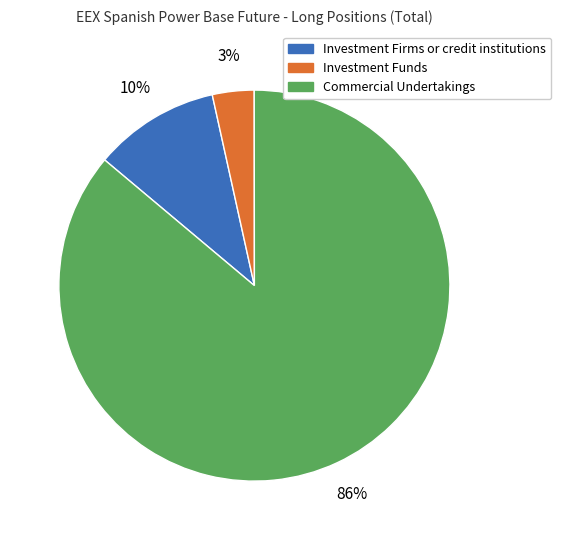

Rank the categories by value from lowest to highest.

Investment Funds, Investment Firms or credit institutions, Commercial Undertakings